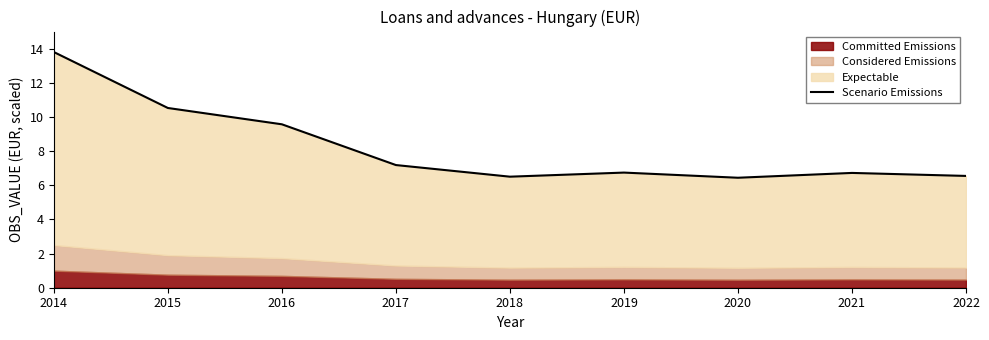

List the labels in order of value, largest first.

2014, 2015, 2016, 2017, 2019, 2021, 2022, 2018, 2020